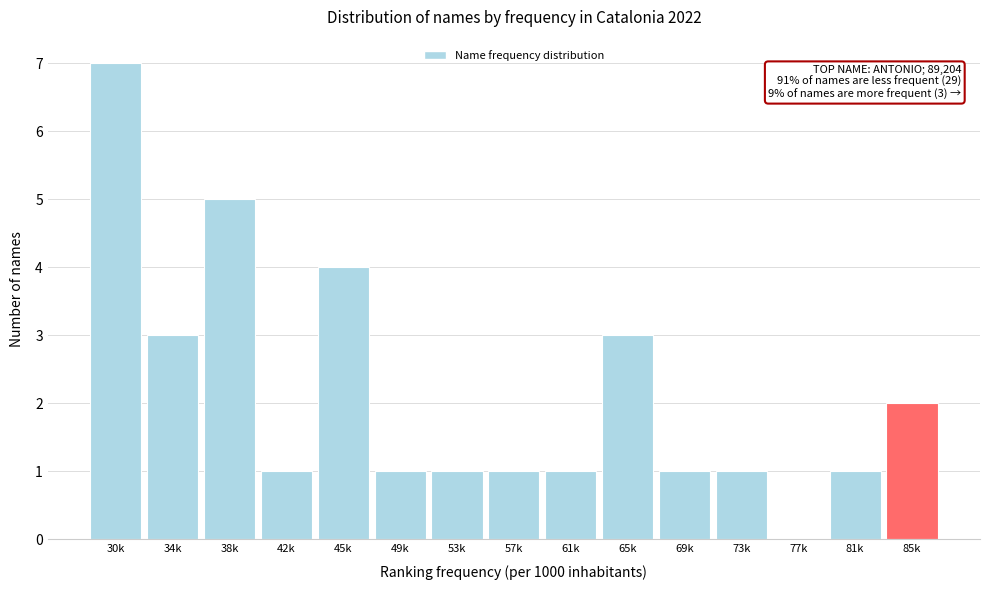

Reading left to right, what are all the values shown in this chart?

30k=7	34k=3	38k=5	42k=1	45k=4	49k=1	53k=1	57k=1	61k=1	65k=3	69k=1	73k=1	77k=0	81k=1	85k=2